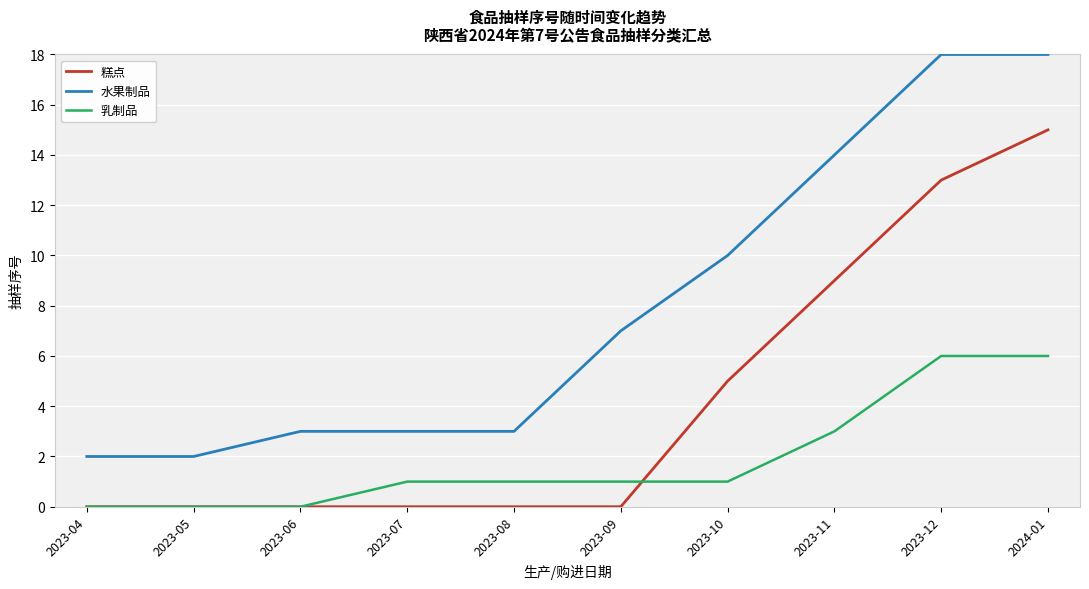

How many 乳制品 values are between 0 and 3?

8